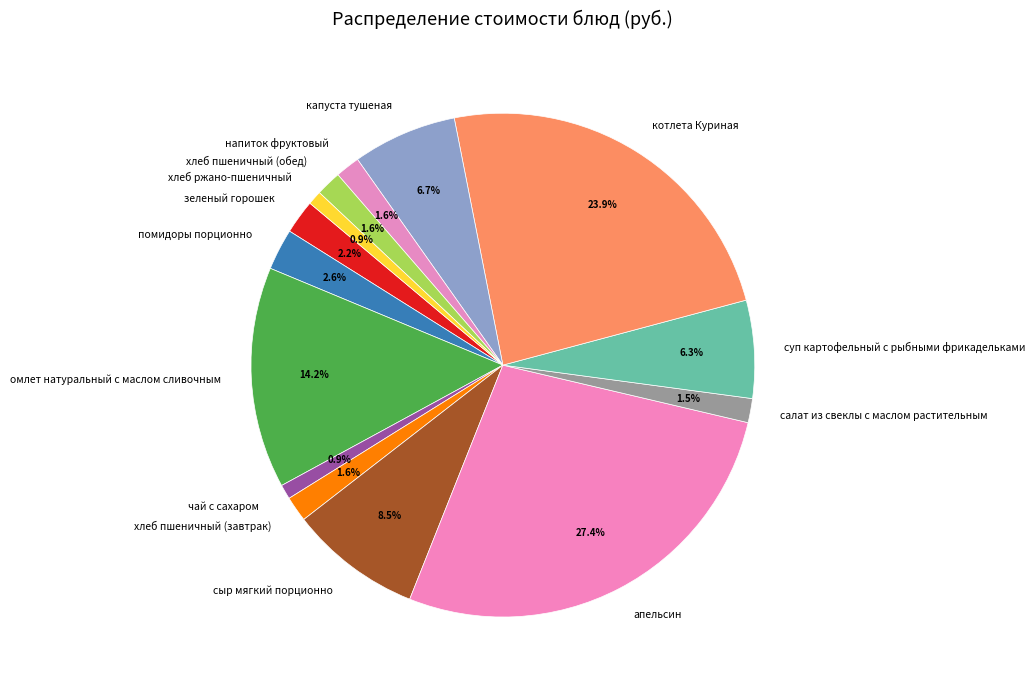

Between сыр мягкий порционно and напиток фруктовый, which is larger?

сыр мягкий порционно